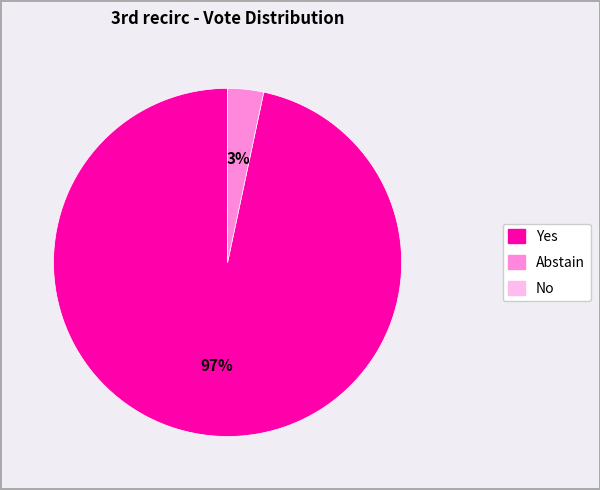

Does any single category account for the majority?

Yes